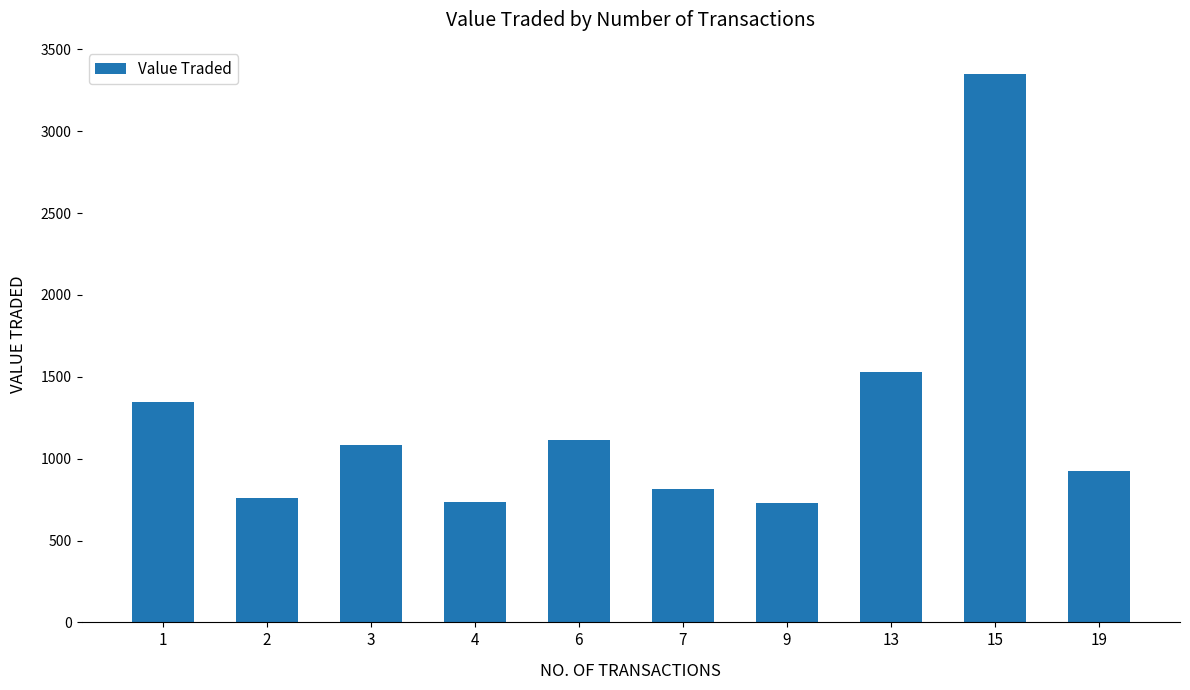

Read the value at 2, to the nearest 100.

800